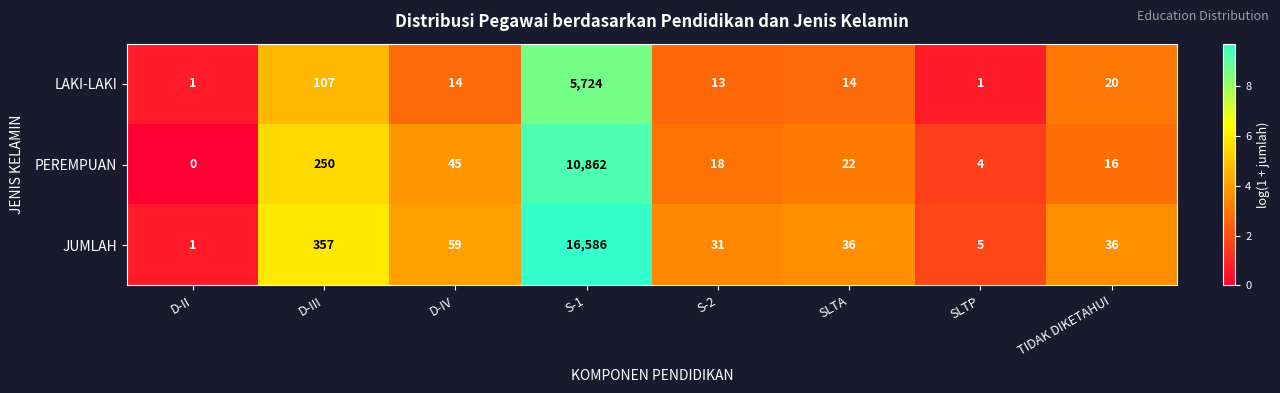

Which series changed the most between D-II and SLTA?

JUMLAH